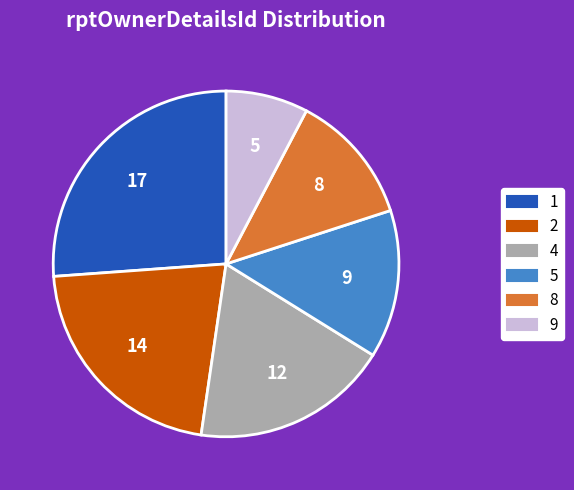

To the nearest percent, what is the combined percentage of 5 and 2?

35%